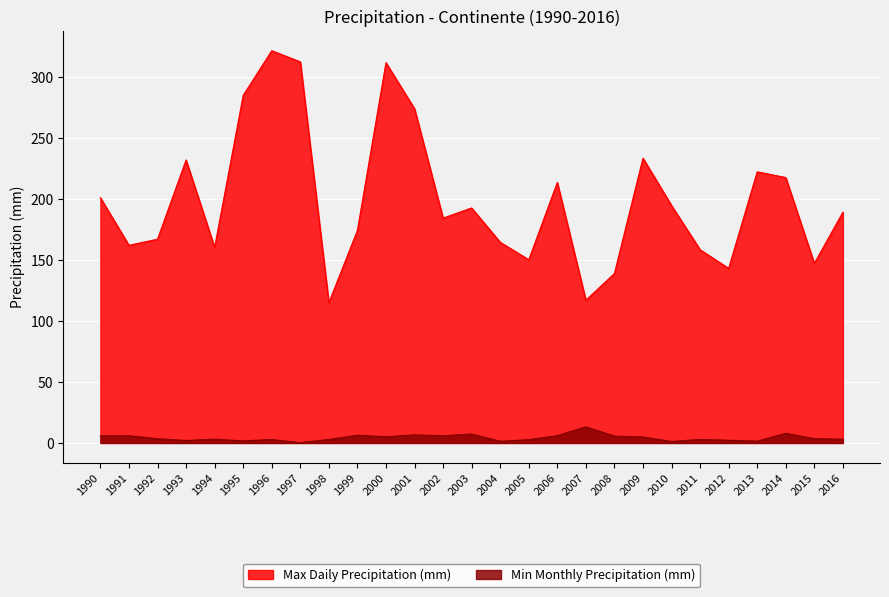

List the series in order of their overall mean, lowest first.

Min Monthly Precipitation (mm), Max Daily Precipitation (mm)